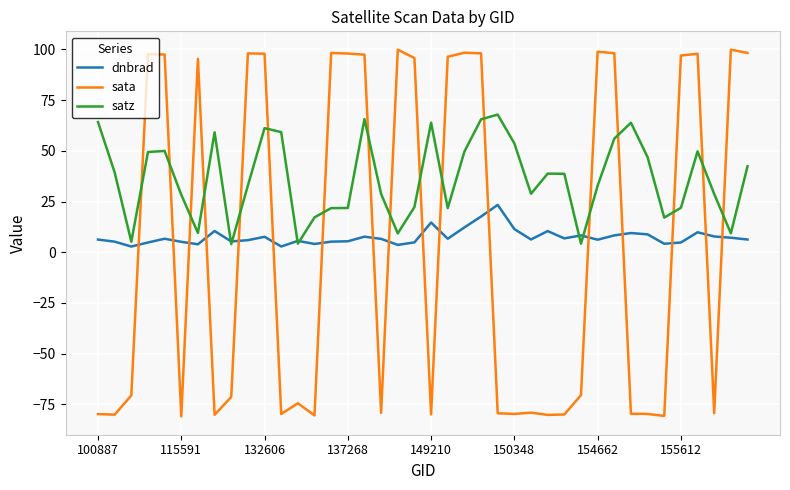

What is the smallest value displayed?

-80.9